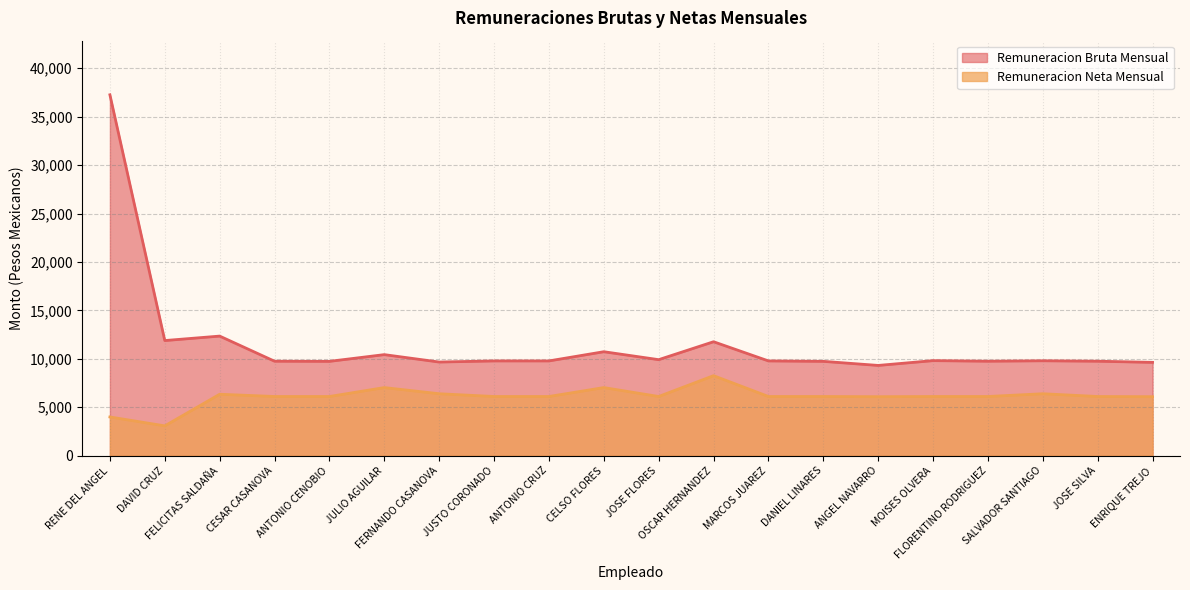

How many lines are shown in the chart?

2